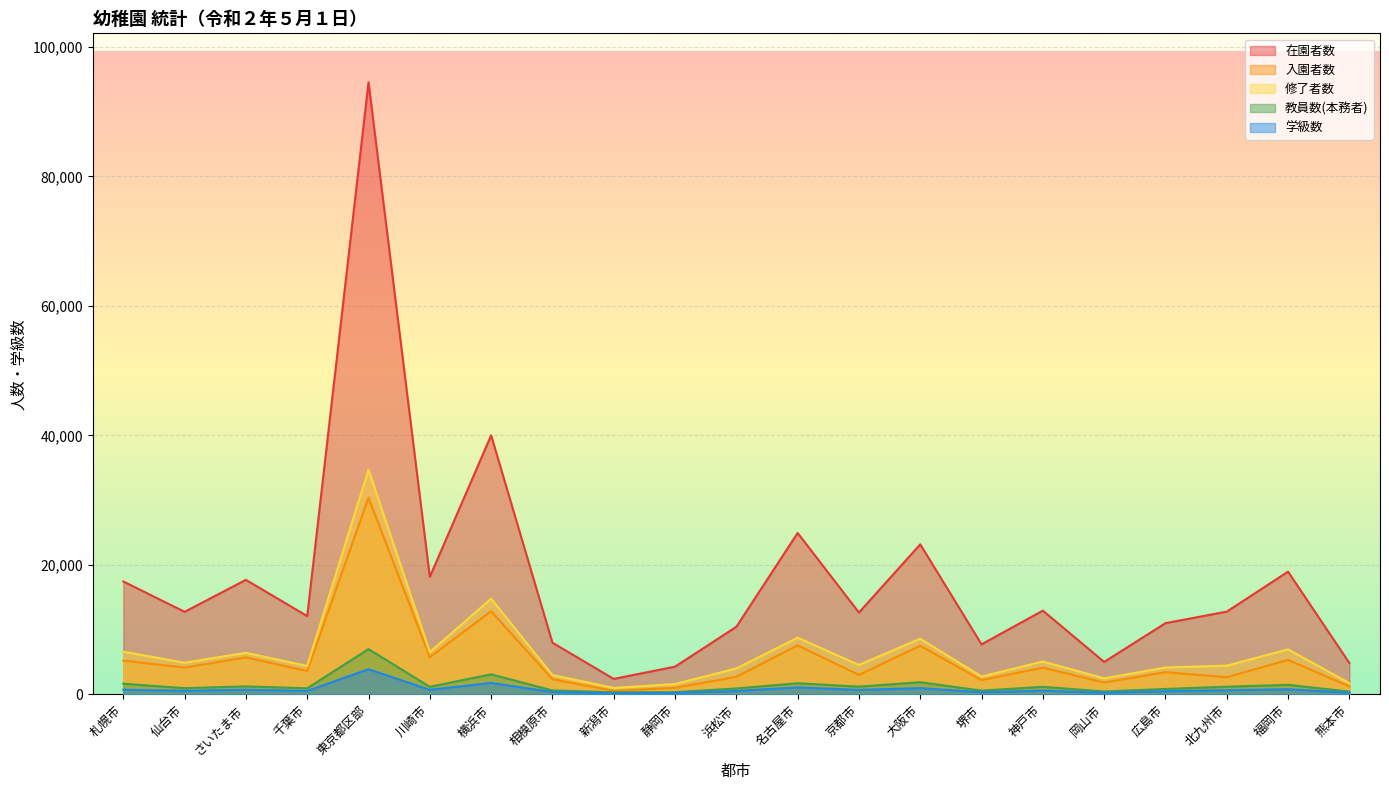

What is the value of the 教員数(本務者) point at the 18th from the left?

832